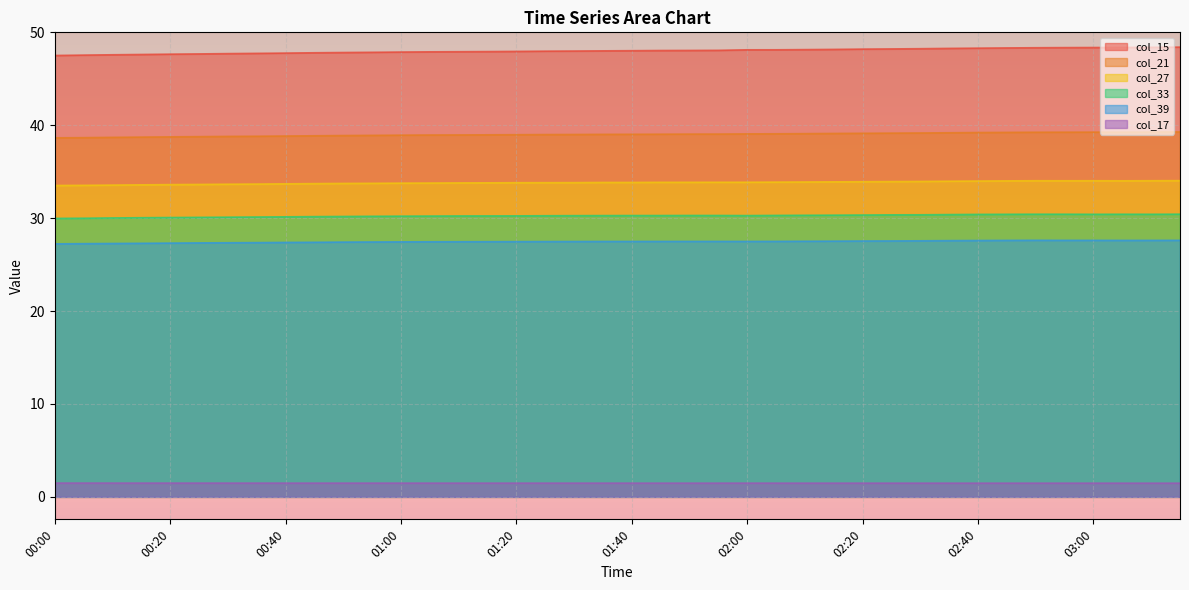

Reading left to right, extract all data points from this chart.

col_15: 00:00=47.5	00:05=47.5	00:10=47.6	00:15=47.6	00:20=47.7	00:25=47.7	00:30=47.7	00:35=47.7	00:40=47.8	00:45=47.8	00:50=47.8	00:55=47.9	01:00=47.9	01:05=47.9	01:10=47.9	01:15=47.9	01:20=47.9	01:25=48.0	01:30=48.0	01:35=48.0	01:40=48.0	01:45=48.0	01:50=48.1	01:55=48.1	02:00=48.1	02:05=48.1	02:10=48.1	02:15=48.2	02:20=48.2	02:25=48.2	02:30=48.2	02:35=48.3	02:40=48.3	02:45=48.3	02:50=48.3	02:55=48.4	03:00=48.4	03:05=48.4	03:10=48.4	03:15=48.4
col_21: 00:00=38.6	00:05=38.7	00:10=38.7	00:15=38.7	00:20=38.7	00:25=38.8	00:30=38.8	00:35=38.8	00:40=38.8	00:45=38.9	00:50=38.9	00:55=38.9	01:00=38.9	01:05=38.9	01:10=39.0	01:15=39.0	01:20=39.0	01:25=39.0	01:30=39.0	01:35=39.0	01:40=39.0	01:45=39.0	01:50=39.0	01:55=39.0	02:00=39.1	02:05=39.1	02:10=39.1	02:15=39.1	02:20=39.1	02:25=39.2	02:30=39.2	02:35=39.2	02:40=39.2	02:45=39.2	02:50=39.2	02:55=39.3	03:00=39.3	03:05=39.3	03:10=39.3	03:15=39.3
col_27: 00:00=33.5	00:05=33.5	00:10=33.6	00:15=33.6	00:20=33.6	00:25=33.6	00:30=33.7	00:35=33.7	00:40=33.7	00:45=33.7	00:50=33.7	00:55=33.7	01:00=33.8	01:05=33.8	01:10=33.8	01:15=33.8	01:20=33.8	01:25=33.8	01:30=33.8	01:35=33.8	01:40=33.8	01:45=33.9	01:50=33.9	01:55=33.9	02:00=33.9	02:05=33.9	02:10=33.9	02:15=33.9	02:20=33.9	02:25=33.9	02:30=34.0	02:35=34.0	02:40=34.0	02:45=34.0	02:50=34.0	02:55=34.0	03:00=34.0	03:05=34.0	03:10=34.0	03:15=34.0
col_33: 00:00=30.0	00:05=30.0	00:10=30.0	00:15=30.0	00:20=30.1	00:25=30.1	00:30=30.1	00:35=30.1	00:40=30.1	00:45=30.2	00:50=30.2	00:55=30.2	01:00=30.2	01:05=30.2	01:10=30.2	01:15=30.2	01:20=30.2	01:25=30.3	01:30=30.3	01:35=30.3	01:40=30.3	01:45=30.3	01:50=30.3	01:55=30.3	02:00=30.3	02:05=30.3	02:10=30.3	02:15=30.3	02:20=30.3	02:25=30.4	02:30=30.4	02:35=30.4	02:40=30.4	02:45=30.4	02:50=30.4	02:55=30.4	03:00=30.4	03:05=30.4	03:10=30.4	03:15=30.4
col_39: 00:00=27.2	00:05=27.3	00:10=27.3	00:15=27.3	00:20=27.3	00:25=27.3	00:30=27.4	00:35=27.4	00:40=27.4	00:45=27.4	00:50=27.4	00:55=27.4	01:00=27.4	01:05=27.5	01:10=27.5	01:15=27.5	01:20=27.5	01:25=27.5	01:30=27.5	01:35=27.5	01:40=27.5	01:45=27.5	01:50=27.5	01:55=27.5	02:00=27.5	02:05=27.5	02:10=27.5	02:15=27.5	02:20=27.5	02:25=27.5	02:30=27.6	02:35=27.6	02:40=27.6	02:45=27.6	02:50=27.6	02:55=27.6	03:00=27.6	03:05=27.6	03:10=27.6	03:15=27.6
col_17: 00:00=1.5	00:05=1.5	00:10=1.5	00:15=1.5	00:20=1.5	00:25=1.5	00:30=1.5	00:35=1.5	00:40=1.5	00:45=1.5	00:50=1.5	00:55=1.5	01:00=1.5	01:05=1.5	01:10=1.5	01:15=1.5	01:20=1.5	01:25=1.5	01:30=1.5	01:35=1.5	01:40=1.5	01:45=1.5	01:50=1.5	01:55=1.5	02:00=1.5	02:05=1.5	02:10=1.5	02:15=1.5	02:20=1.5	02:25=1.5	02:30=1.5	02:35=1.5	02:40=1.5	02:45=1.5	02:50=1.5	02:55=1.5	03:00=1.5	03:05=1.5	03:10=1.5	03:15=1.5